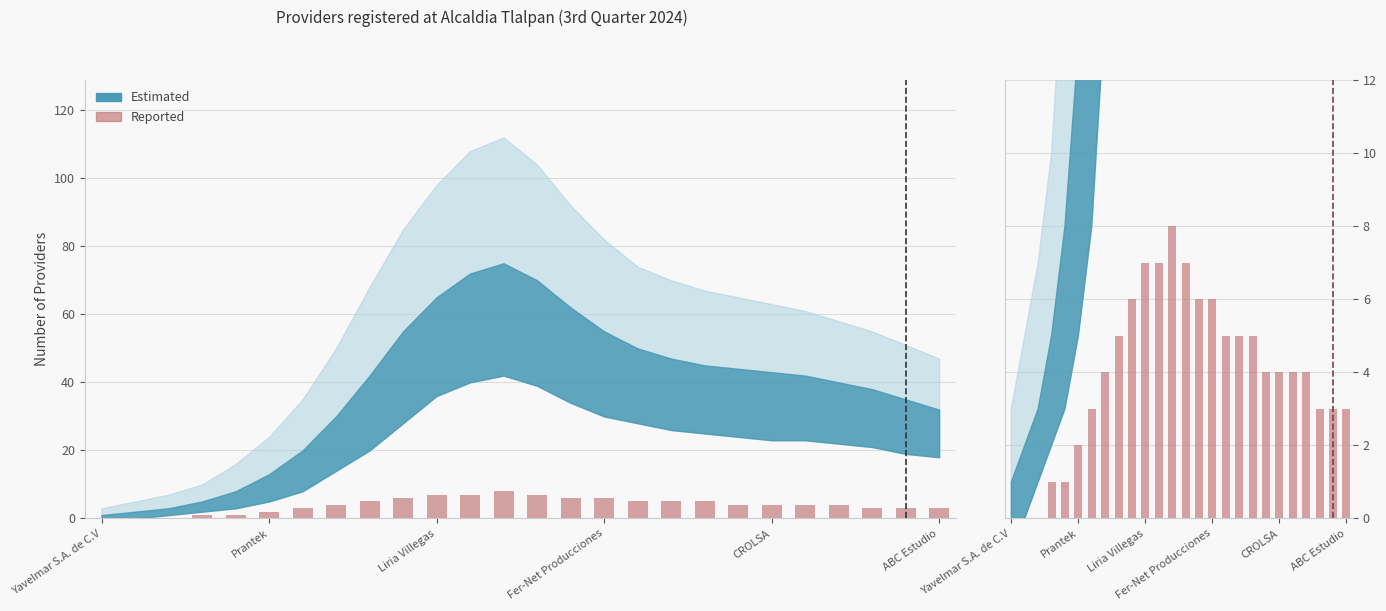

Approximately how many times larger is the value at 16 compared to 17?

1.0